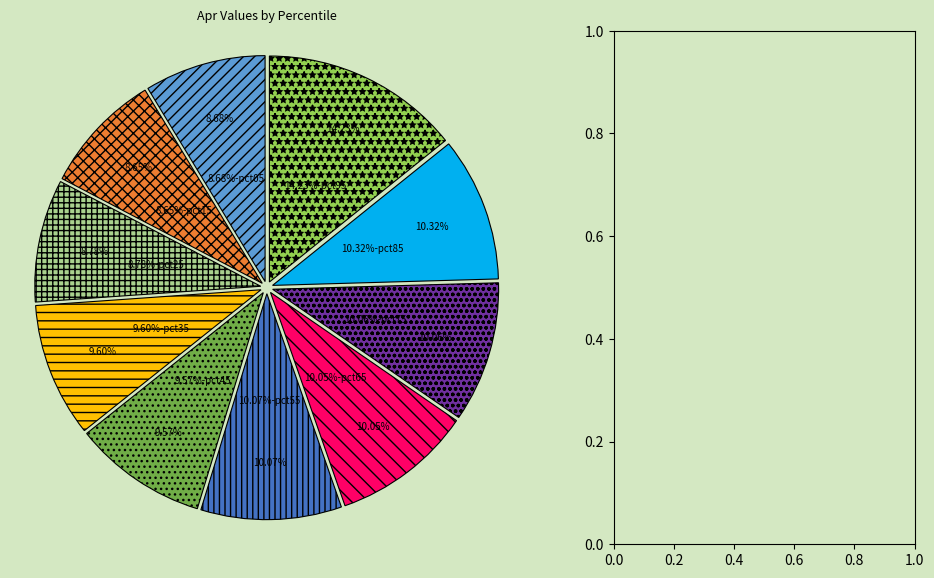

What is the largest slice in the pie chart?

pct95